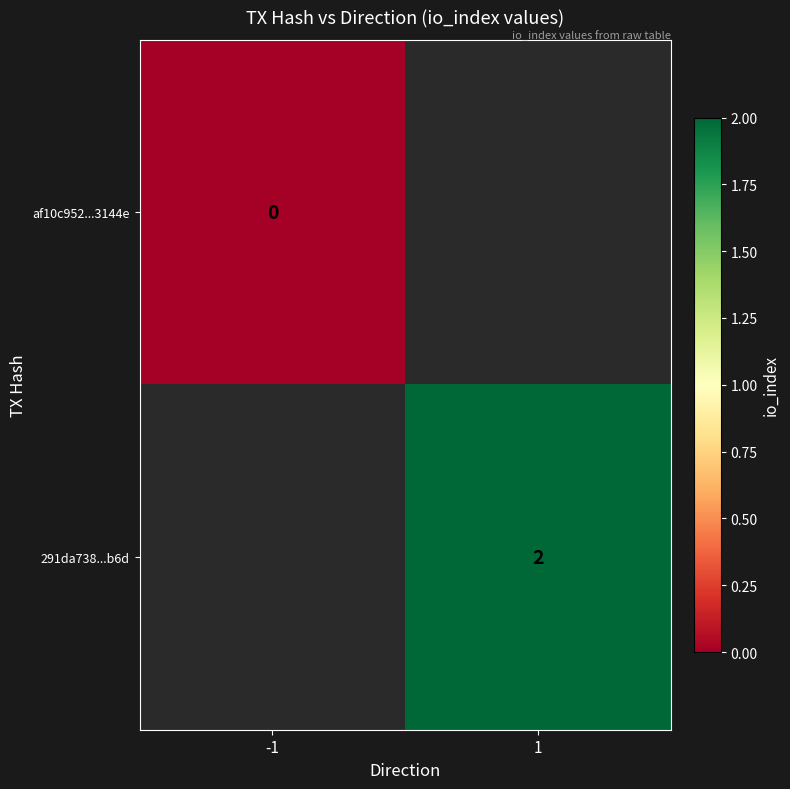

The 291da738...b6d series shows 2 at 1. True or false?

True